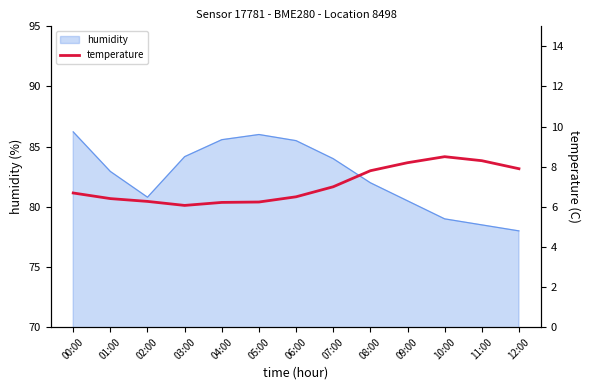

What is the average value?

7.1